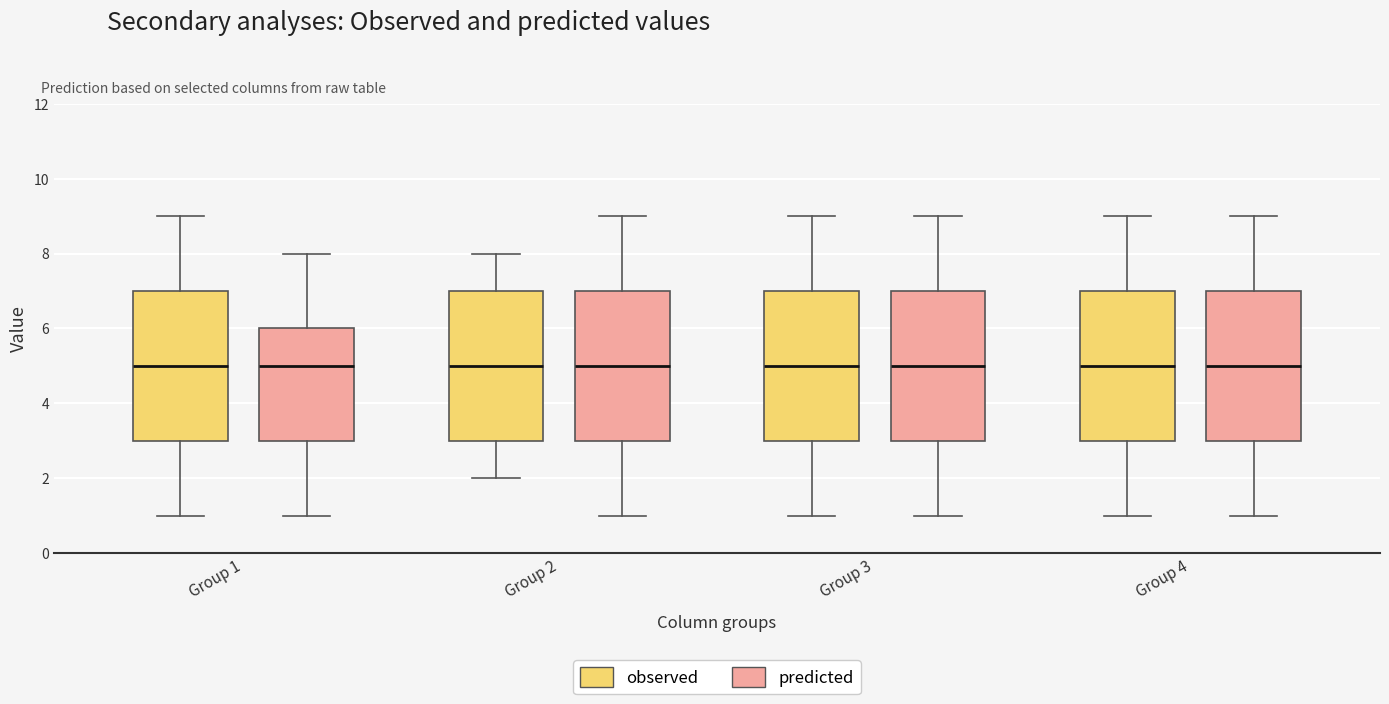

Reading left to right, transcribe this box plot: for each box, give where its median line is, the range the box spans, and where its two whiskers end, as read against the y-axis. The values are not printed on the chart, so give them approximately, as read against the axis.

Group 1 (observed): median 5, box 3 to 7, whiskers 1 to 9
Group 1 (predicted): median 5, box 3 to 6, whiskers 1 to 8
Group 2 (observed): median 5, box 3 to 7, whiskers 2 to 8
Group 2 (predicted): median 5, box 3 to 7, whiskers 1 to 9
Group 3 (observed): median 5, box 3 to 7, whiskers 1 to 9
Group 3 (predicted): median 5, box 3 to 7, whiskers 1 to 9
Group 4 (observed): median 5, box 3 to 7, whiskers 1 to 9
Group 4 (predicted): median 5, box 3 to 7, whiskers 1 to 9